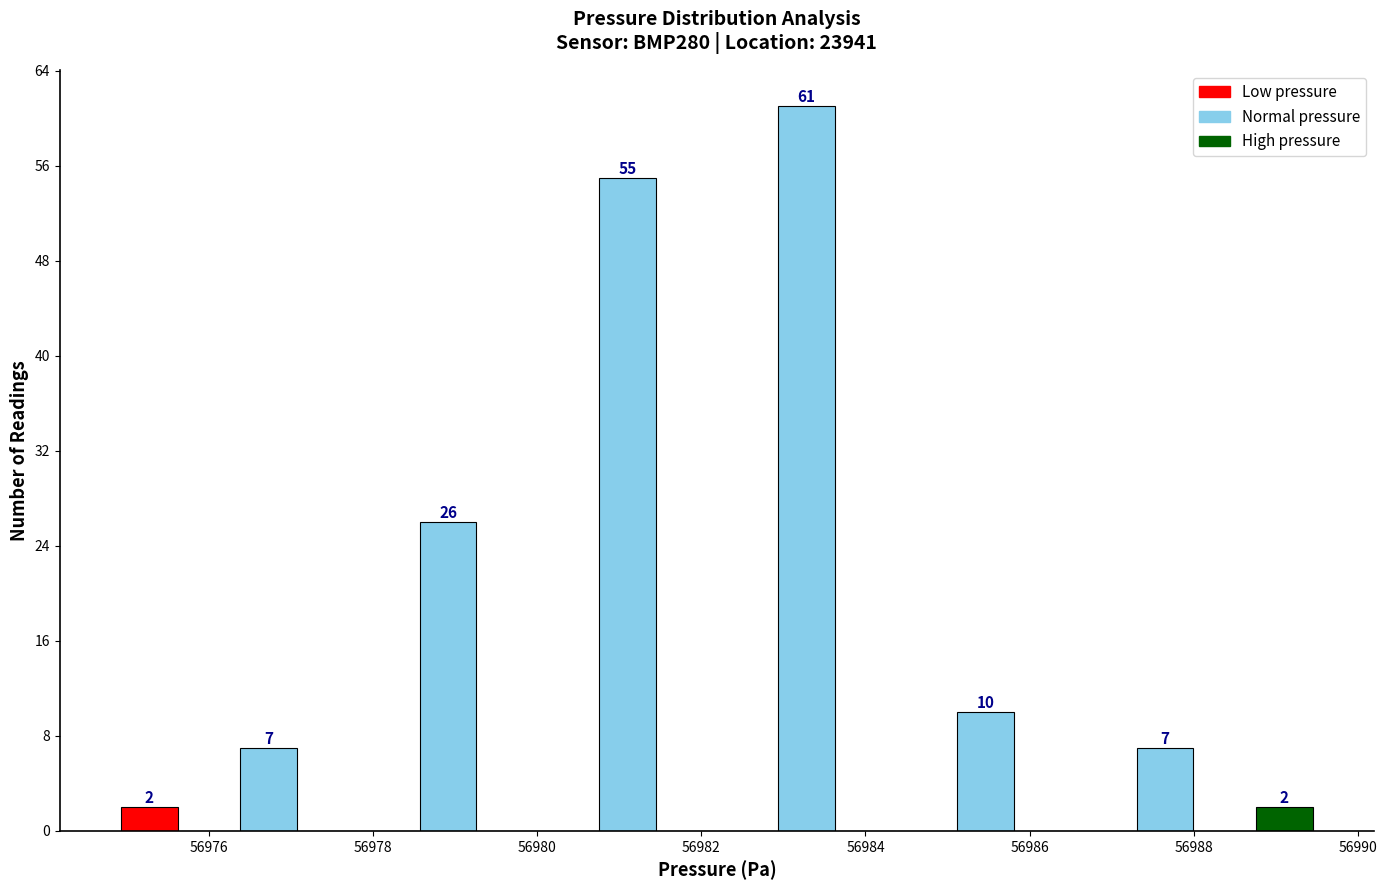

Read against the x-axis, roughly where is the centre of the tallest bar?

56983.2